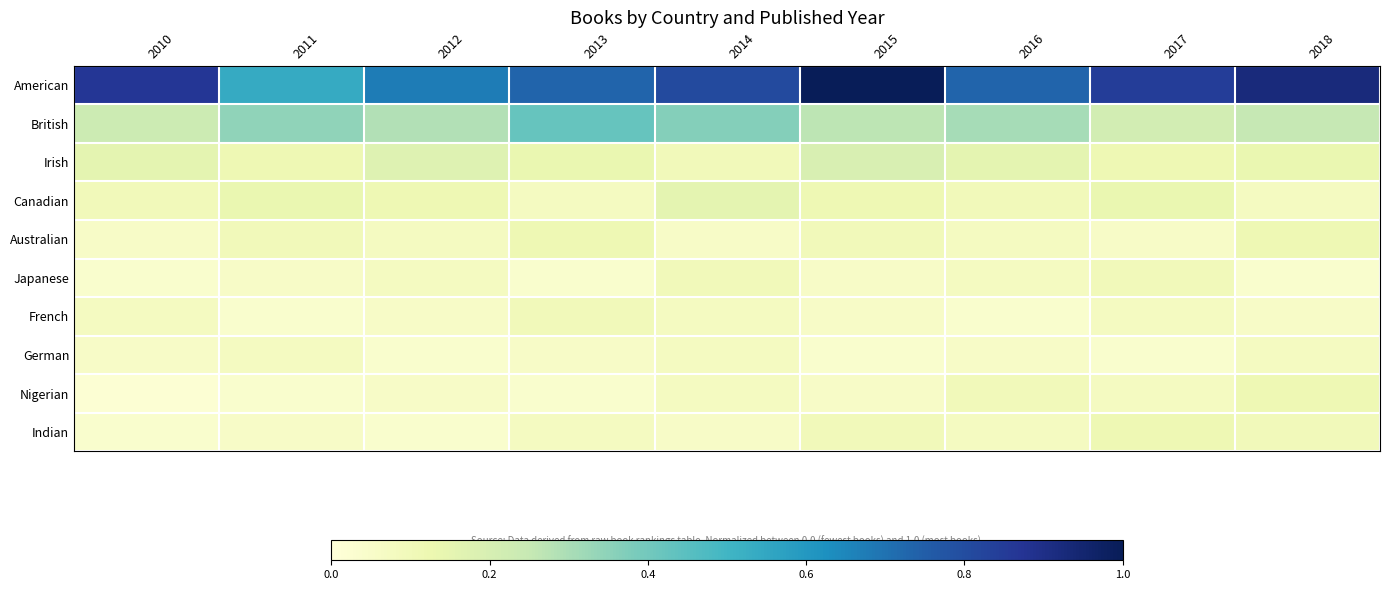

Between 2016 and 2013, which is larger?

2016